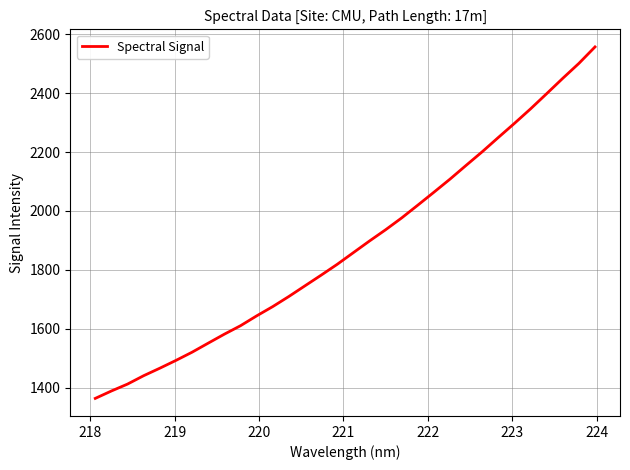

What is the smallest value displayed?

1363.9